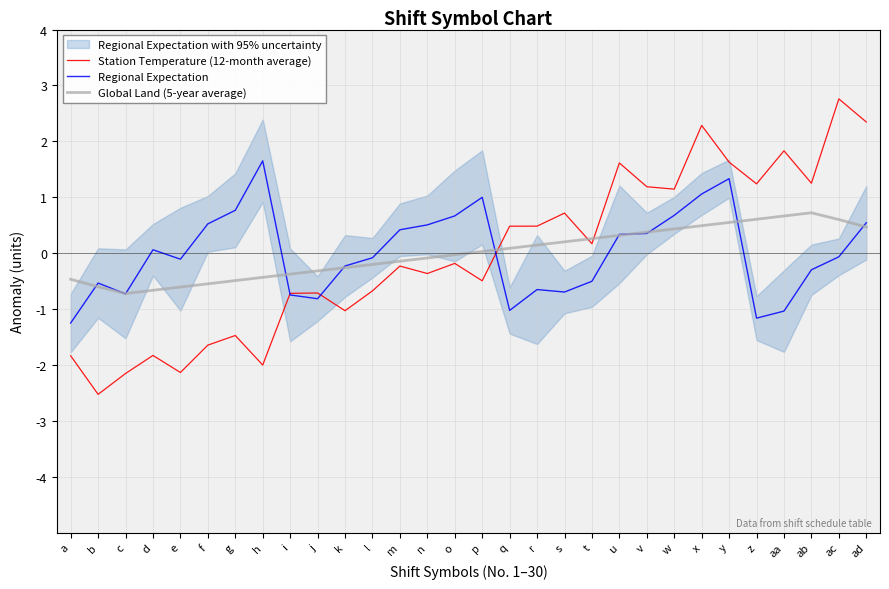

How many lines are shown in the chart?

3